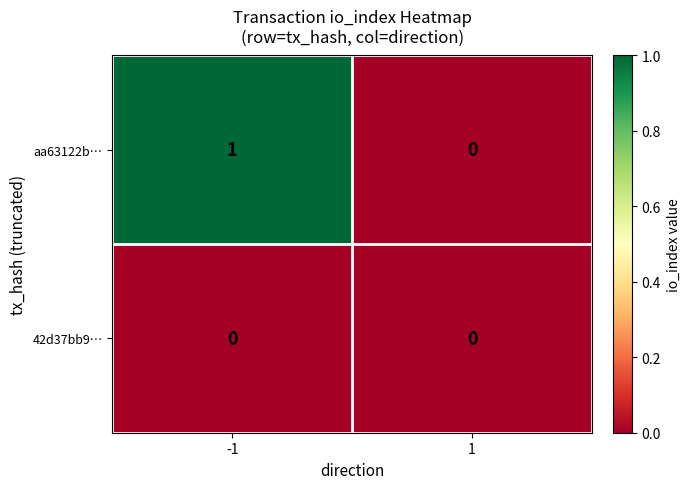

Is the value of aa63122b… at -1 greater than the value of 42d37bb9… at 1?

Yes